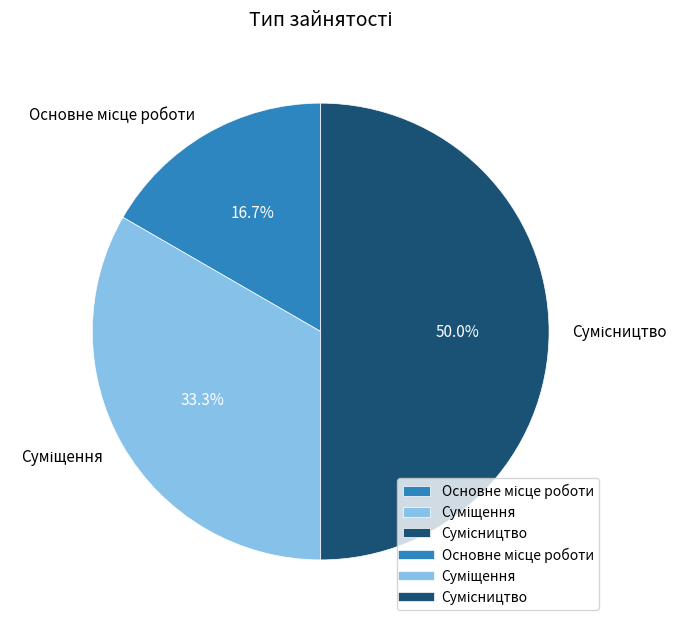

Count the number of slices in the pie.

3